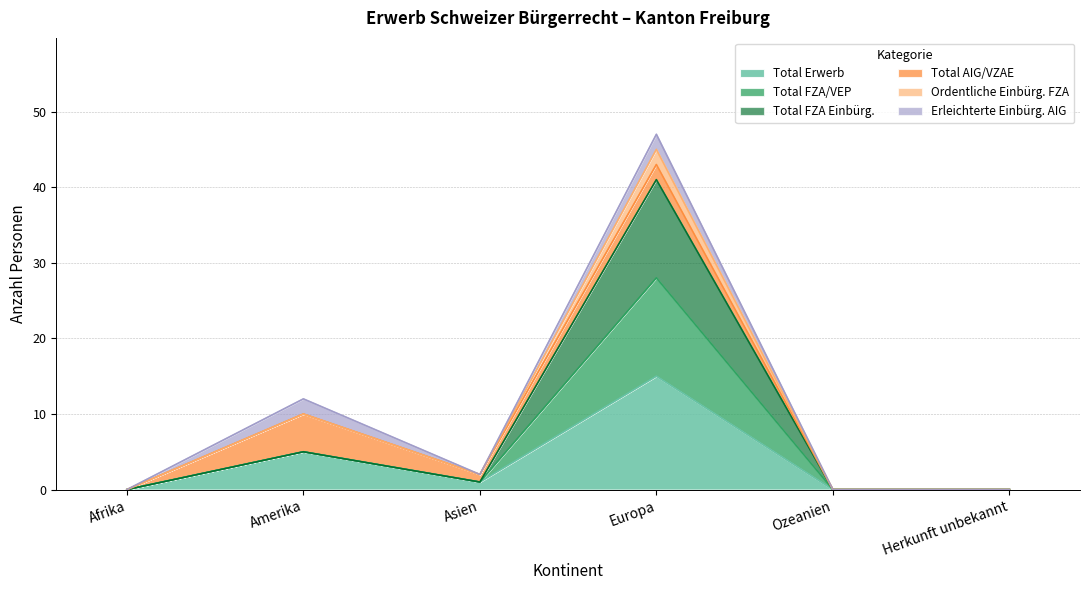

True or false: Ordentliche Einbürg. FZA and Total FZA Einbürg. intersect in this chart.

False